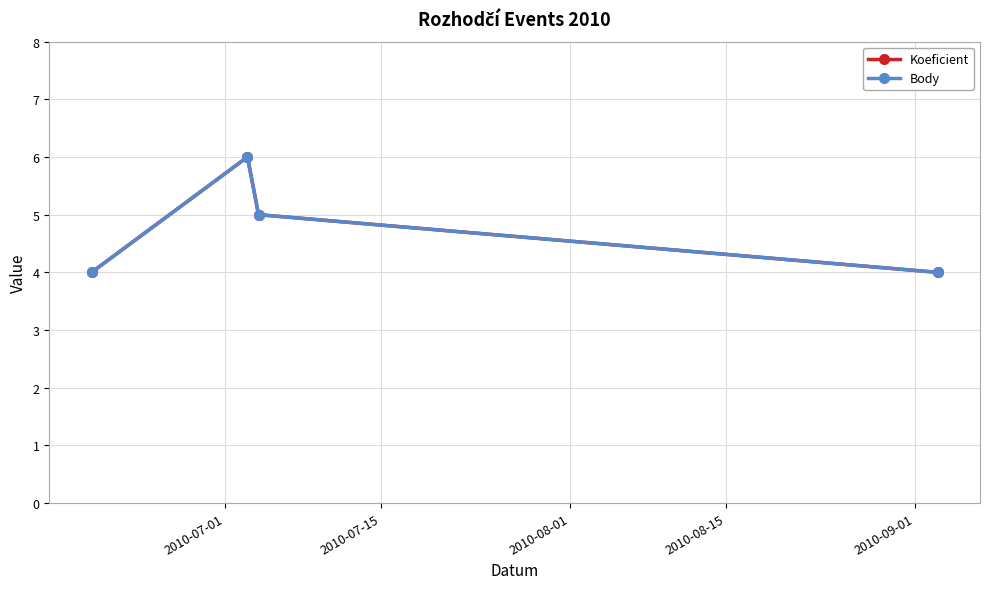

Does the chart have visible grid lines?

Yes